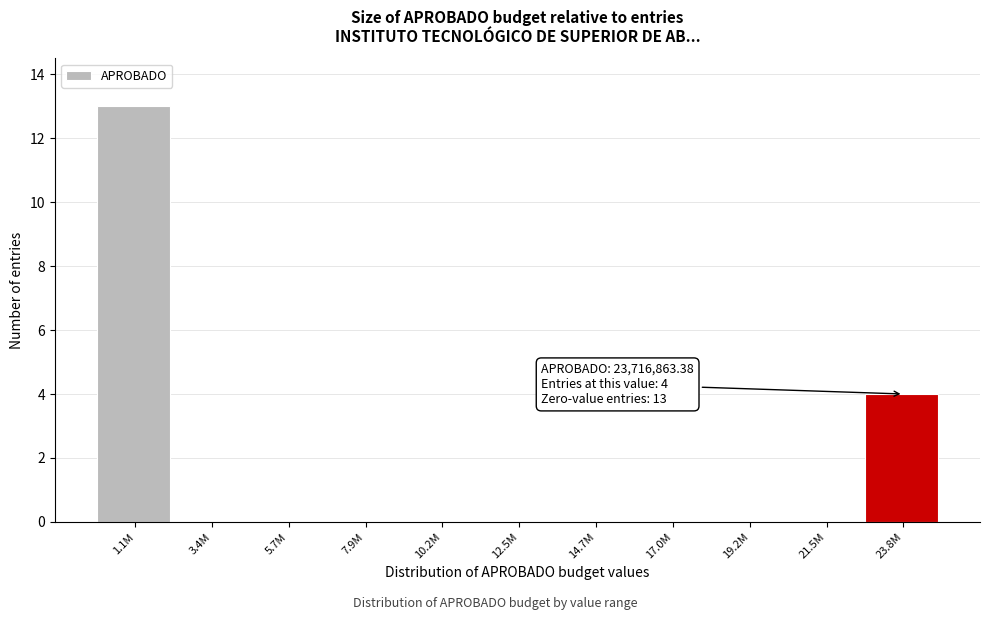

Reading left to right, list all the values displayed in this chart.

1.1M=13	3.4M=0	5.7M=0	7.9M=0	10.2M=0	12.5M=0	14.7M=0	17.0M=0	19.2M=0	21.5M=0	23.8M=4